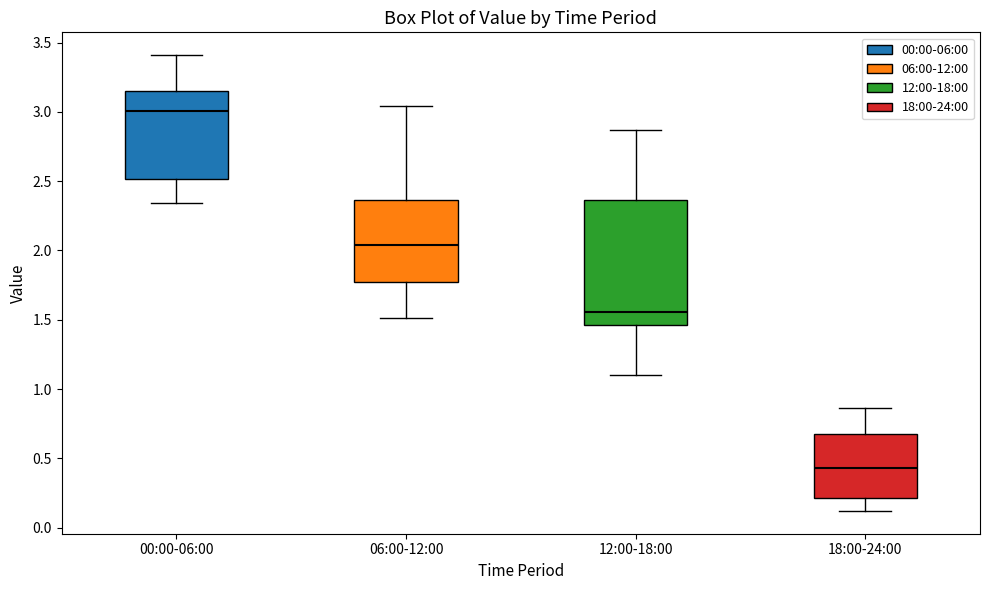

Reading left to right, transcribe this box plot: for each box, give where its median line is, the range the box spans, and where its two whiskers end, as read against the y-axis. The values are not printed on the chart, so give them approximately, as read against the axis.

00:00-06:00: median 3.00, box 2.50 to 3.15, whiskers 2.35 to 3.40
06:00-12:00: median 2.05, box 1.80 to 2.35, whiskers 1.50 to 3.05
12:00-18:00: median 1.55, box 1.45 to 2.35, whiskers 1.10 to 2.85
18:00-24:00: median 0.45, box 0.20 to 0.65, whiskers 0.10 to 0.85